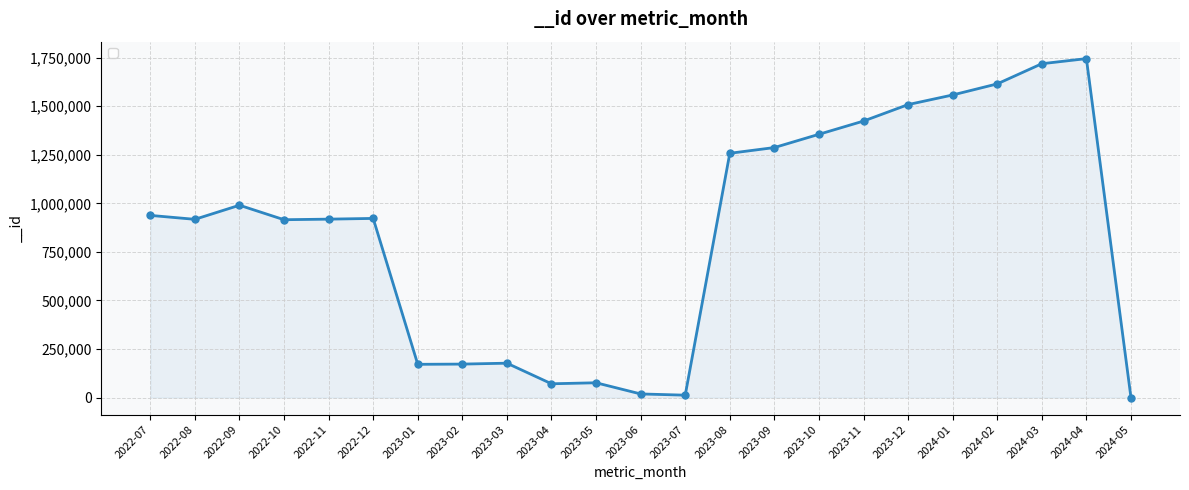

What is the value of the 1st point from the left?

937823